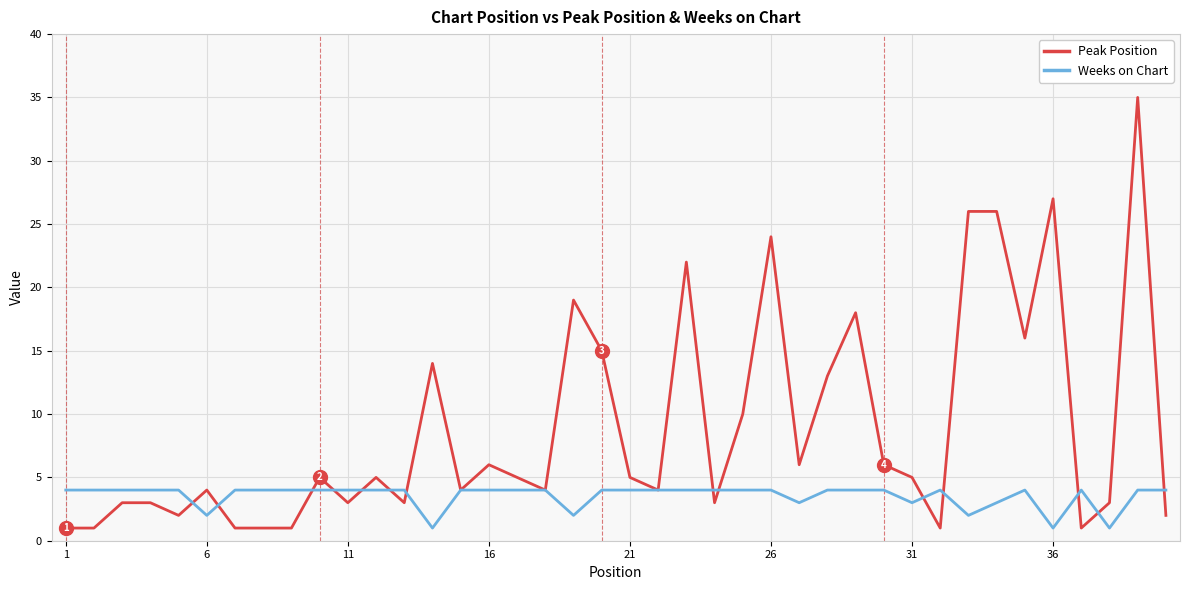

Which series has the largest total across all categories?

Peak Position